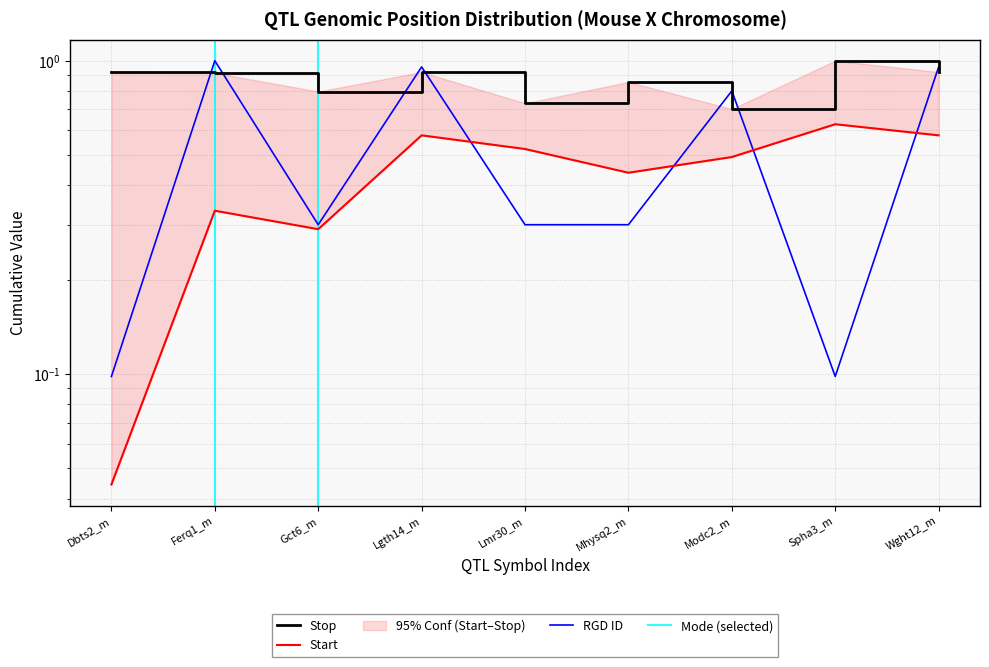

True or false: Start and RGD ID cross at least once.

True